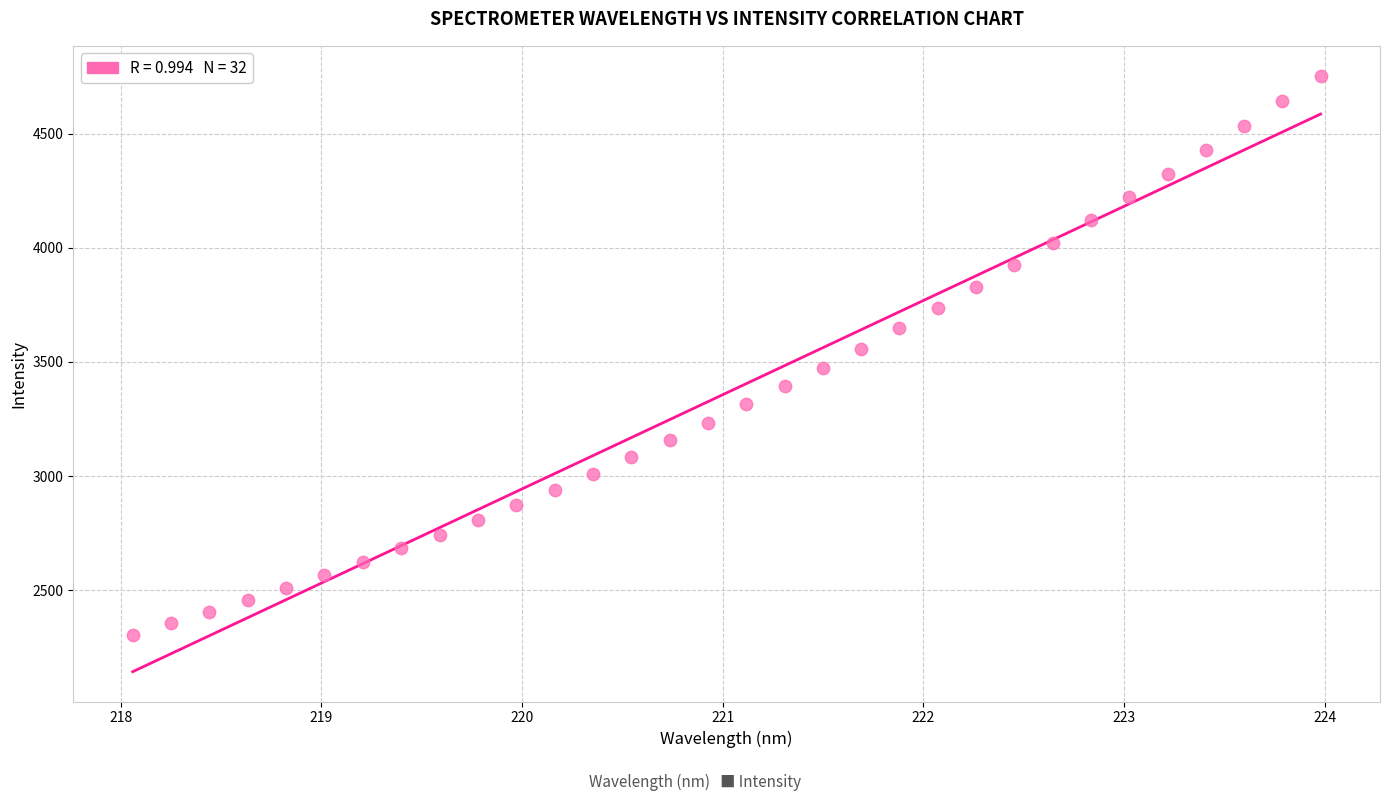

What is the range of Y values (max minus min)?

2447.3